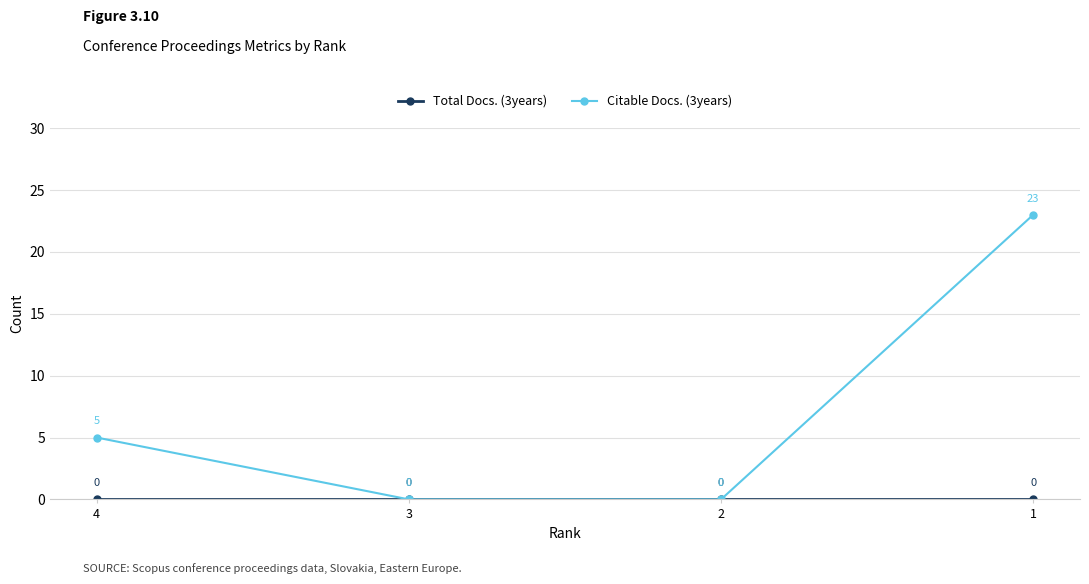

Read the Citable Docs. (3years) value at 1, to the nearest 10.

20